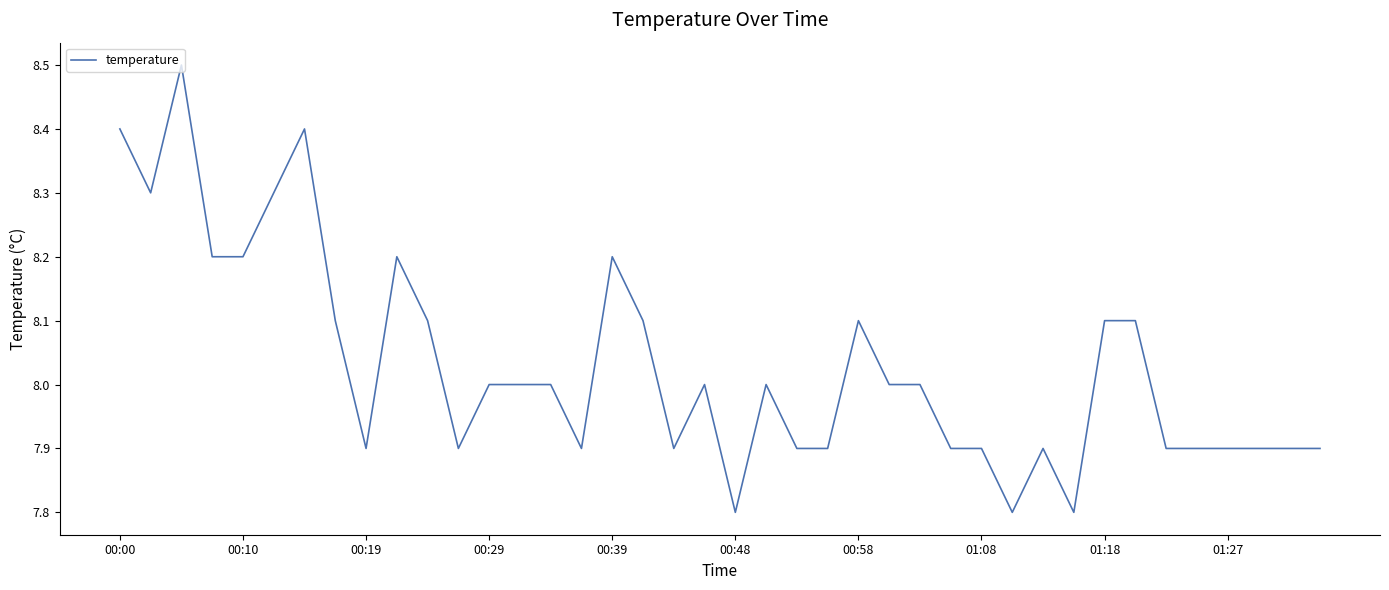

What is the difference between the maximum and minimum values?

0.7